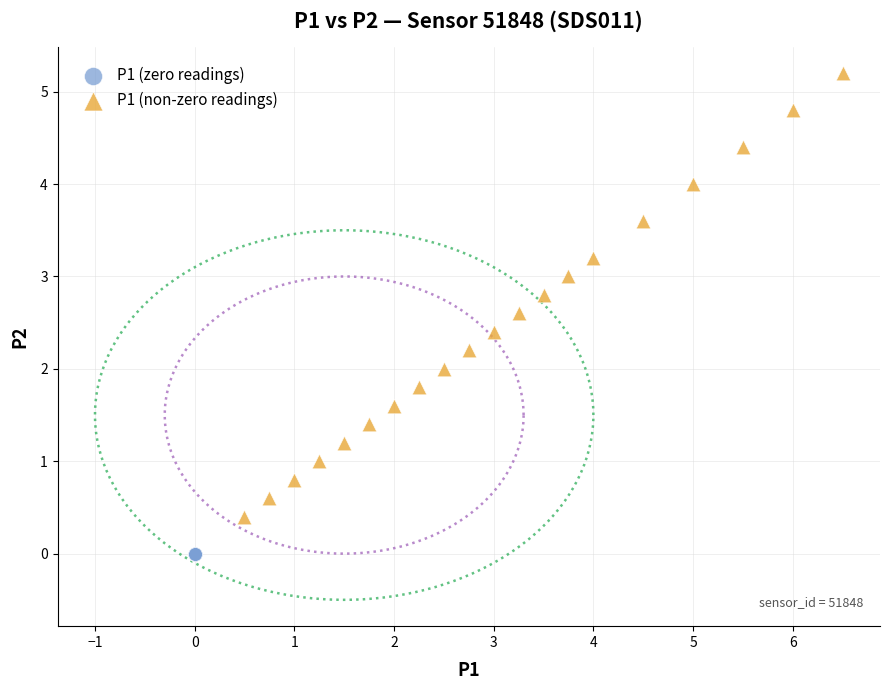

What are all the series names shown in the legend?

P1 (zero readings), P1 (non-zero readings)